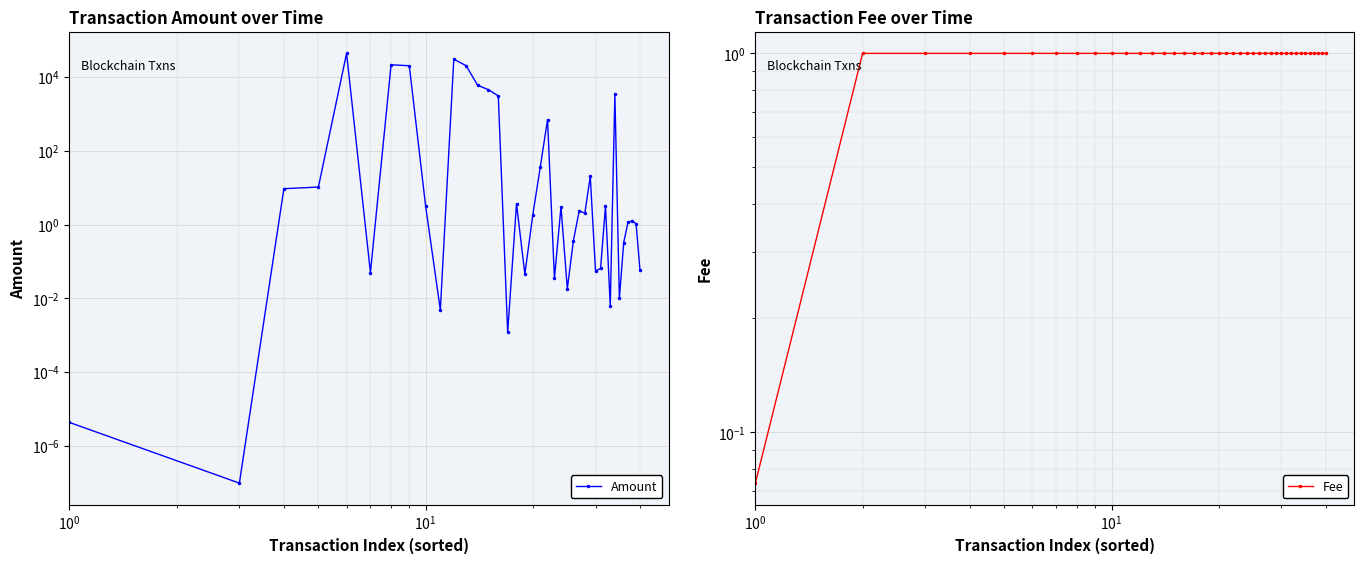

The chart shows a value of 1.7 at 10. True or false?

False